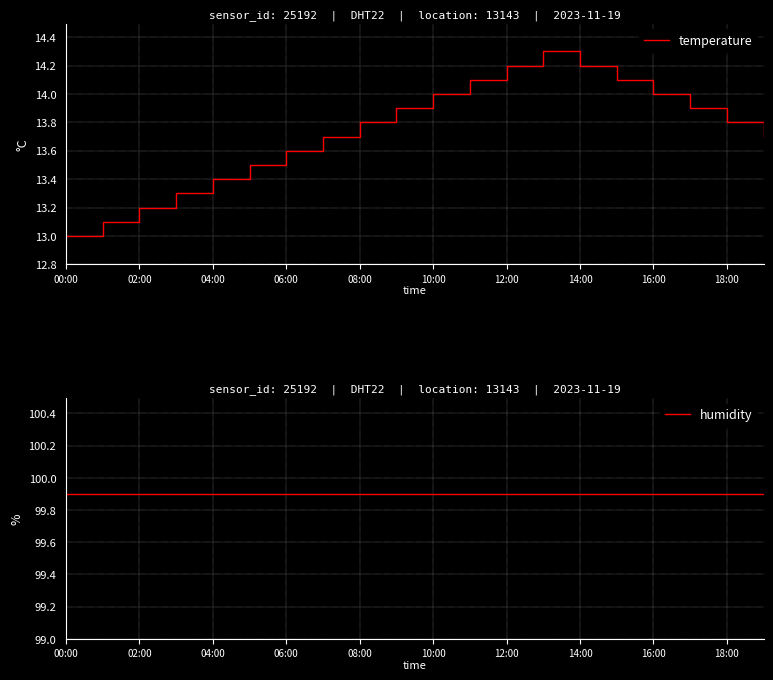

At which label is temperature closest to 13?

00:00